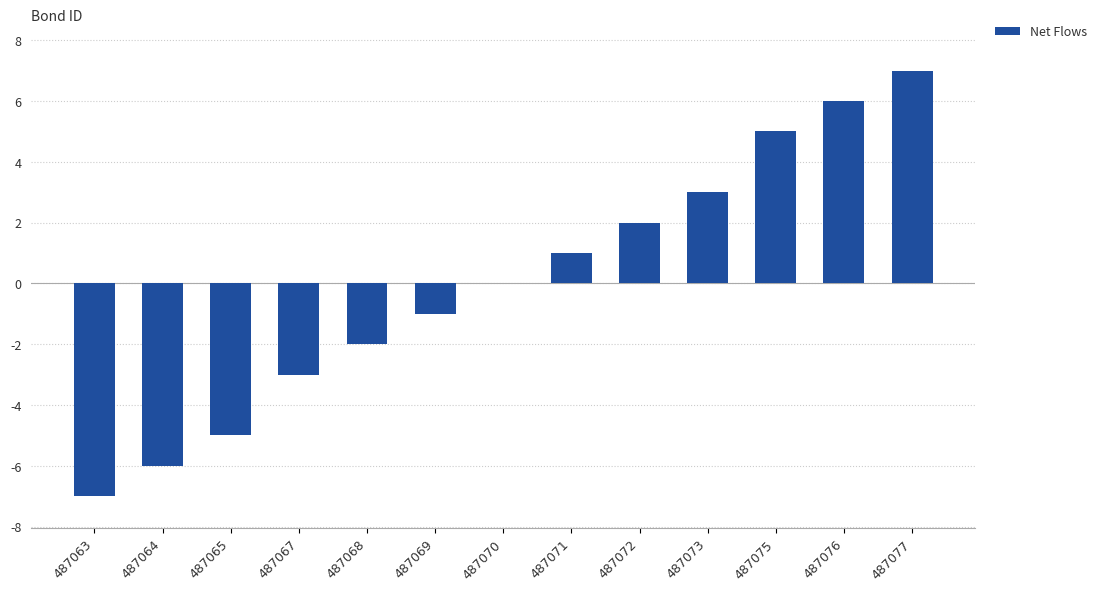

What is the change in value from 487063 to 487072?

+9